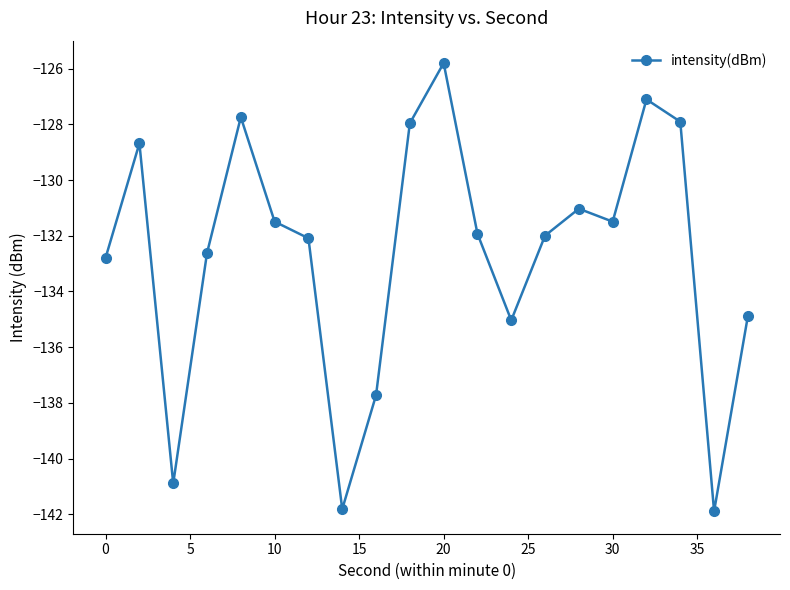

What is the value of the 11th point from the left?

-125.8